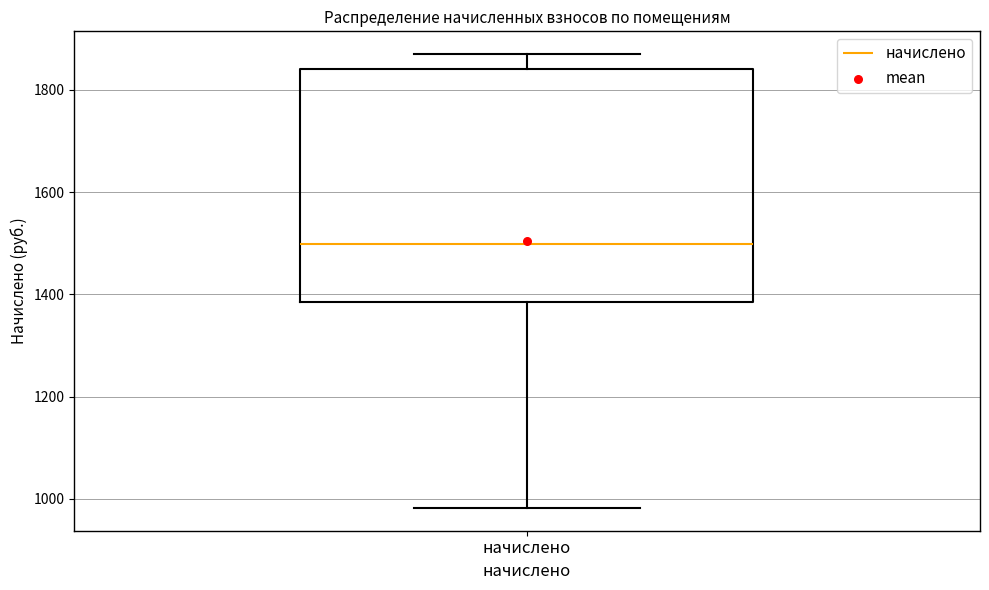

Where is the upper edge of the box for начислено on the y-axis? The values are not printed on the chart, so give them approximately, as read against the axis.

1840